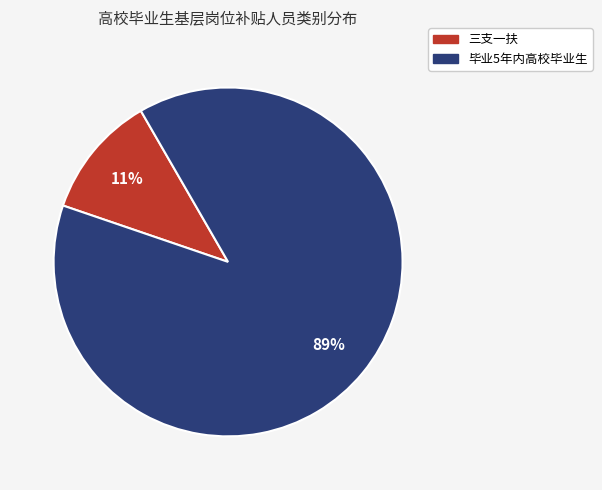

Which category has the smallest portion of the pie?

三支一扶